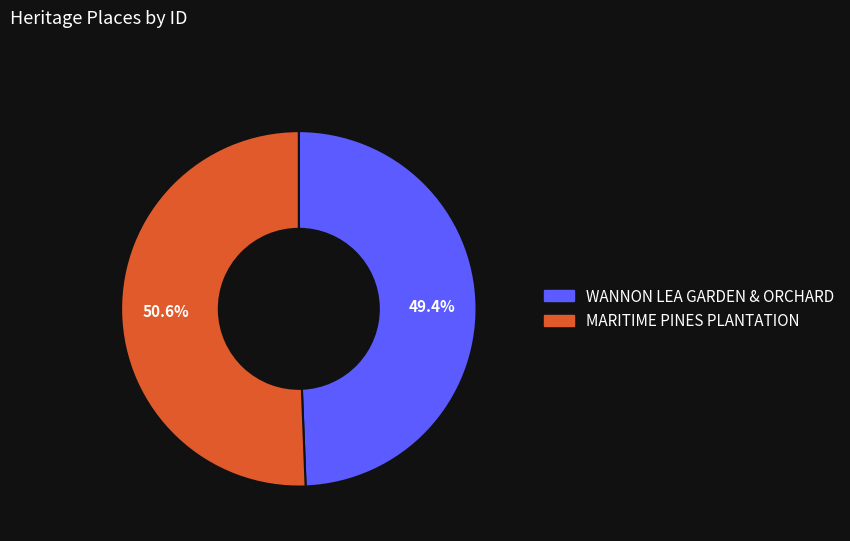

To the nearest percent, what percentage of the pie is WANNON LEA GARDEN & ORCHARD?

49%